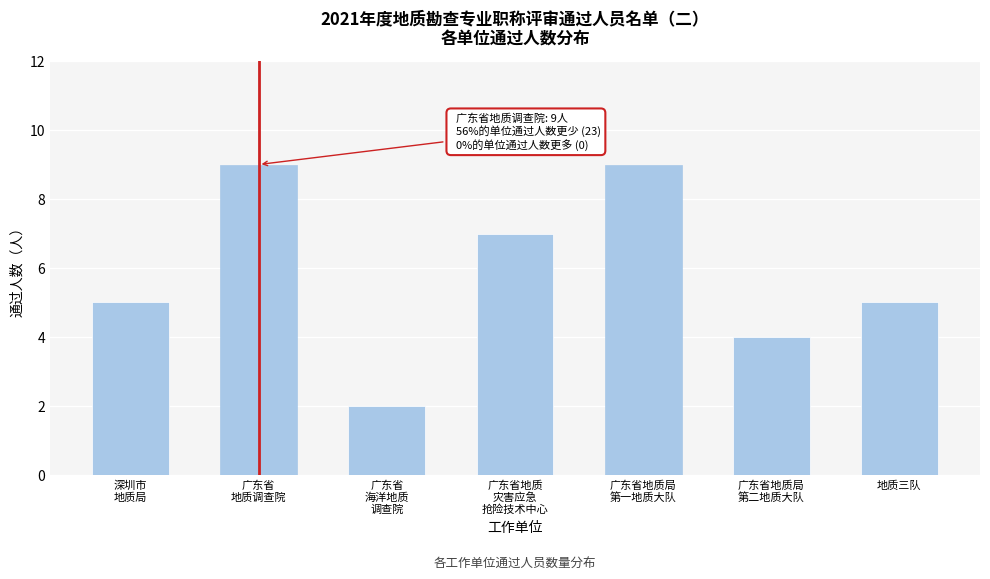

Reading right to left, transcribe all the data shown in this chart.

5	4	9	7	2	9	5